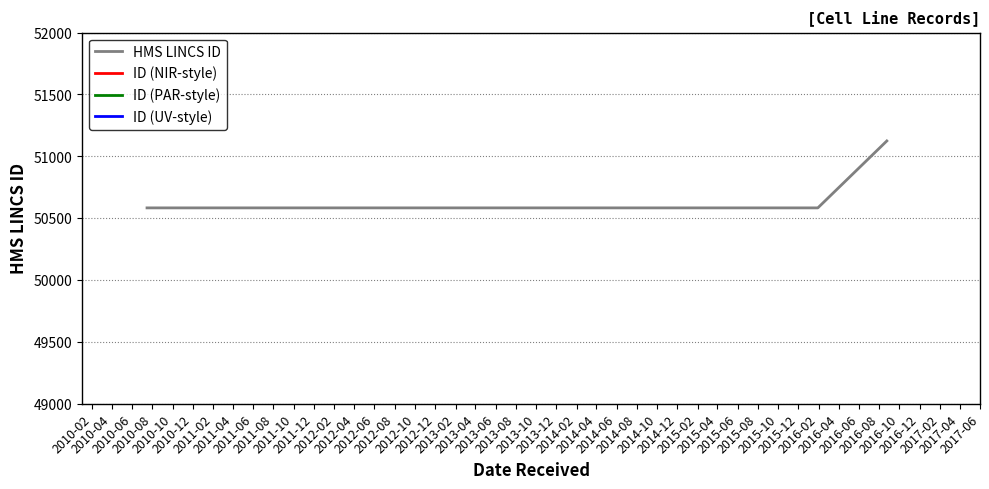

True or false: HMS LINCS ID has more than 2 interior local peaks.

False